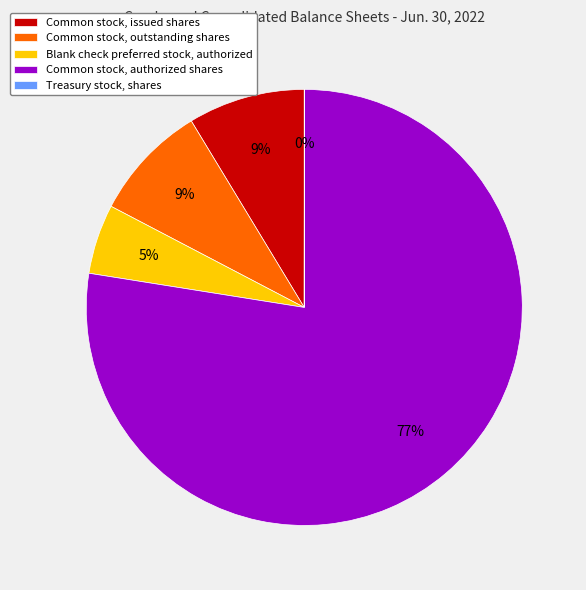

To the nearest percent, what is the average slice percentage?

20%